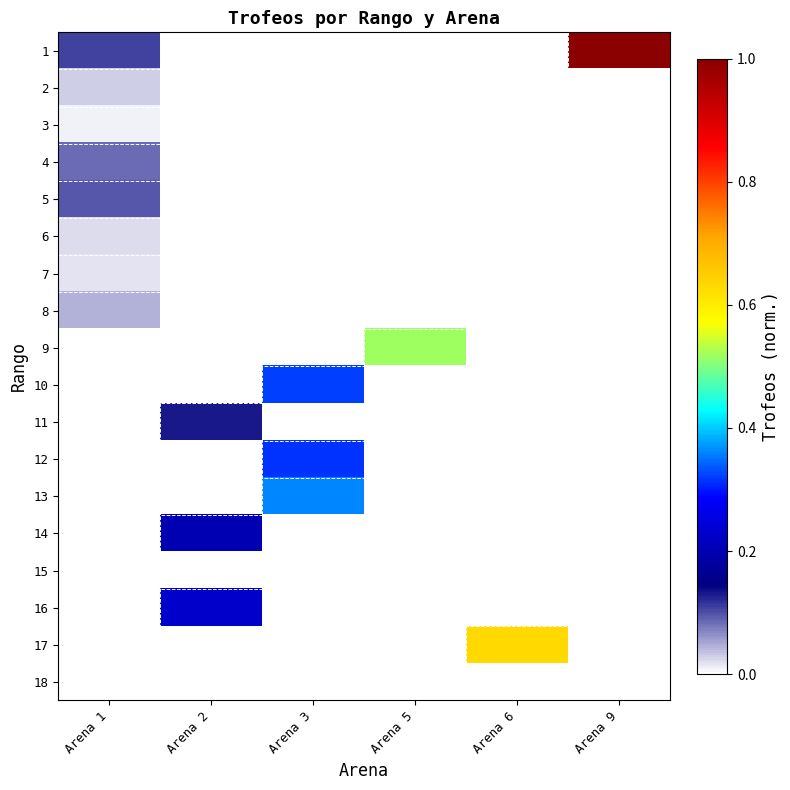

Rank the series by their maximum value, from lowest to highest.

15, 18, 3, 7, 6, 2, 8, 4, 5, 11, 14, 16, 12, 10, 13, 9, 17, 1